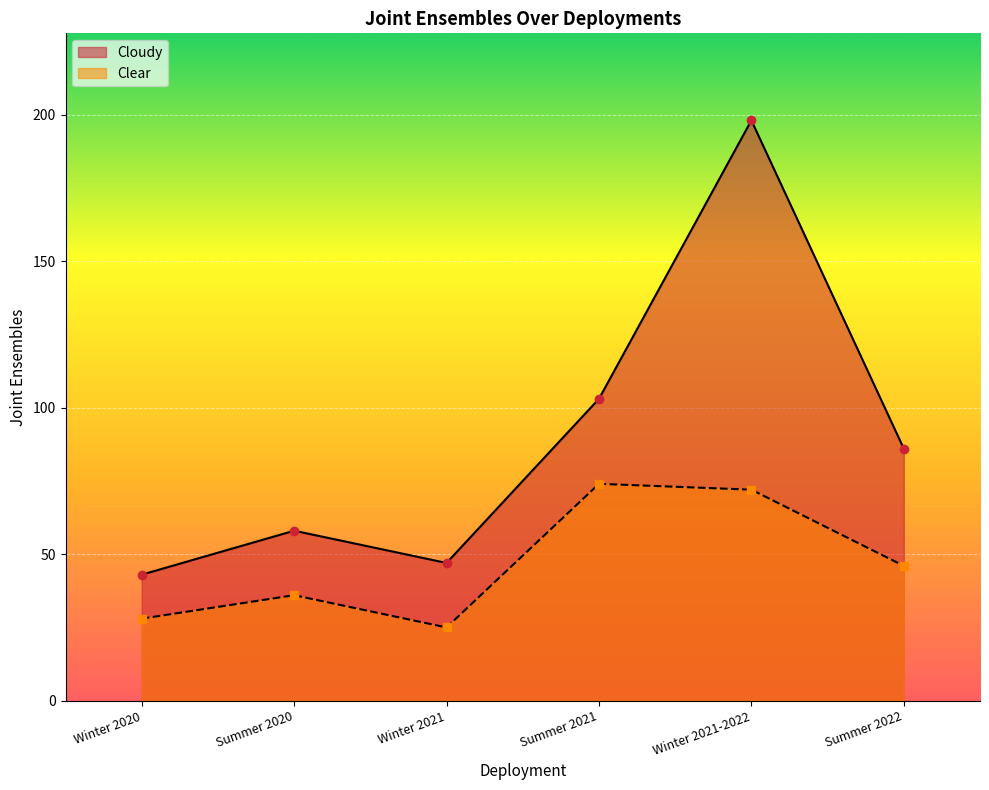

True or false: Clear and Cloudy cross at least once.

False